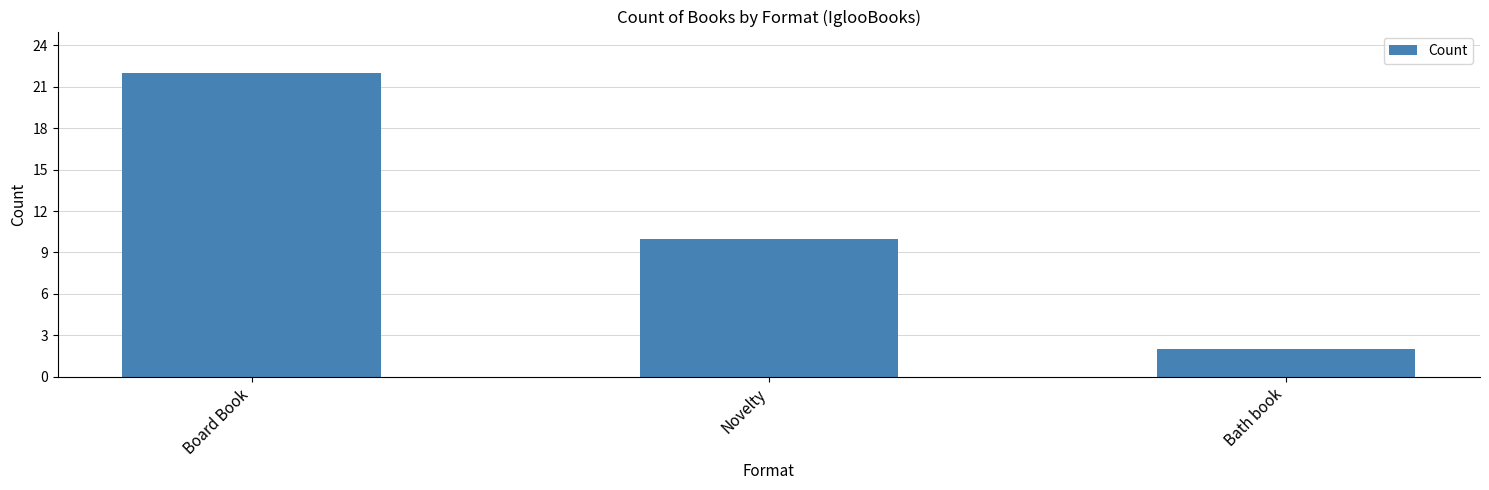

The chart shows a value of 2 at Novelty. True or false?

False